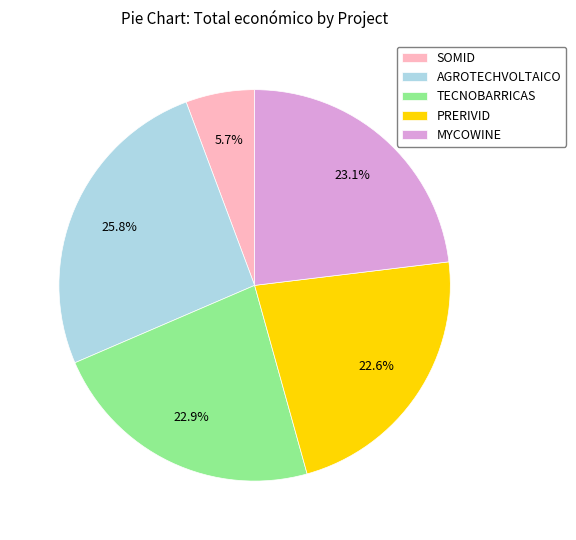

True or false: AGROTECHVOLTAICO accounts for 14% of the total.

False